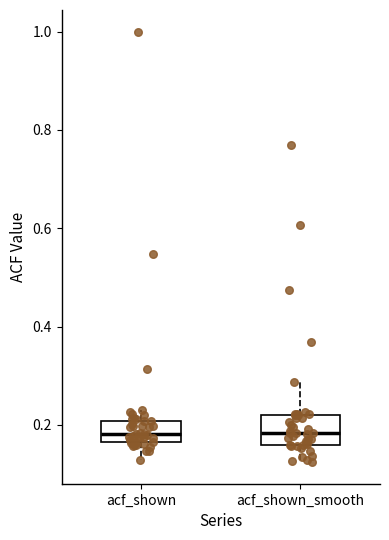

Reading left to right, transcribe this box plot: for each box, give where its median line is, the range the box spans, and where its two whiskers end, as read against the y-axis. The values are not printed on the chart, so give them approximately, as read against the axis.

acf_shown: median 0.18, box 0.16 to 0.20, whiskers 0.12 to 0.24
acf_shown_smooth: median 0.18, box 0.16 to 0.22, whiskers 0.12 to 0.28